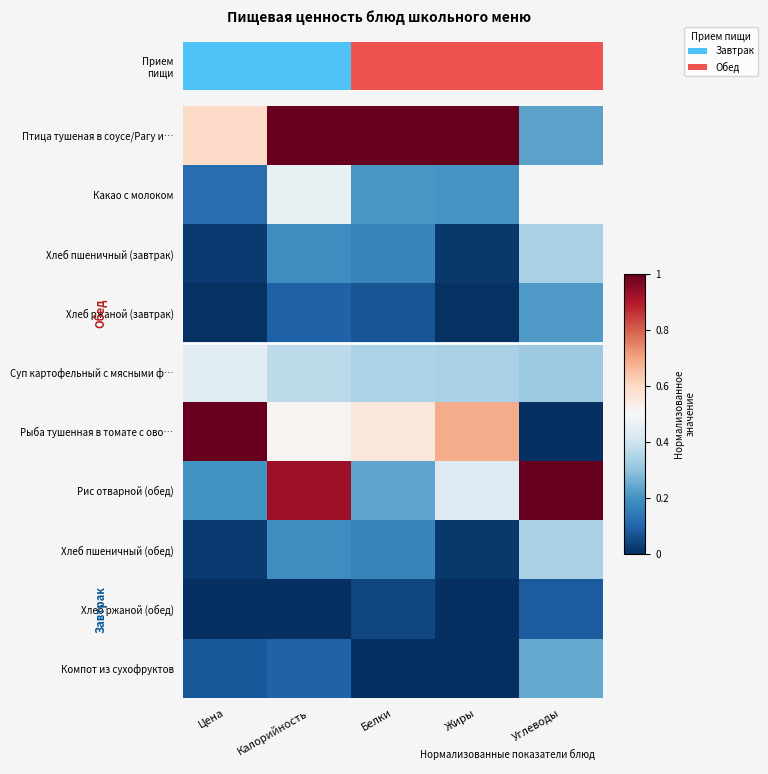

Which category has the highest value across all series?

Калорийность